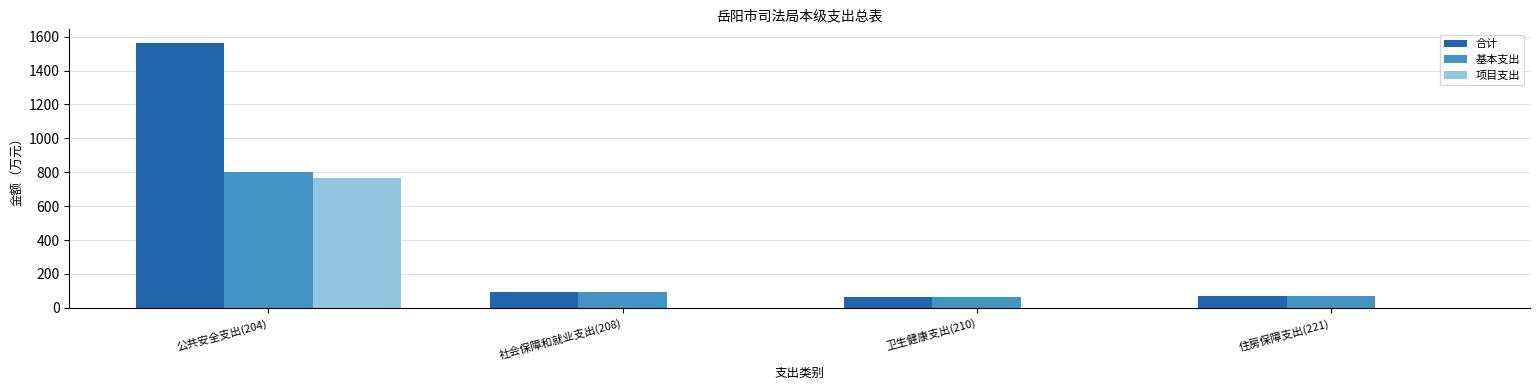

True or false: 基本支出 has a value of 1377.3 at 公共安全支出(204).

False